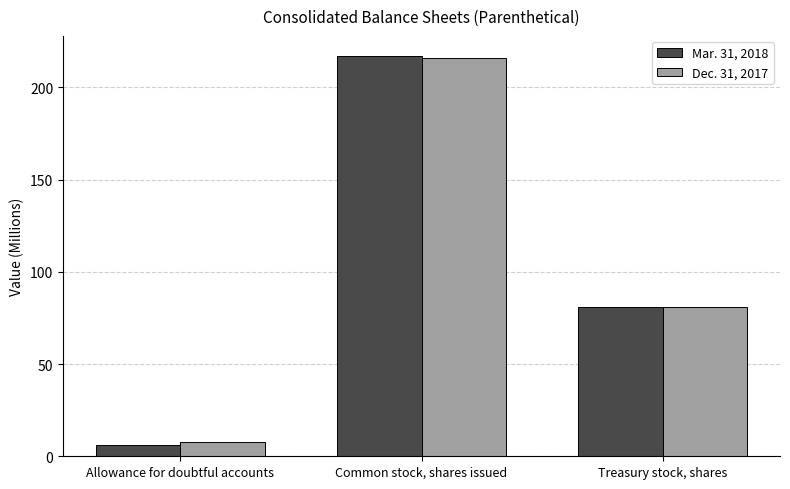

Count the number of data series in this chart.

2